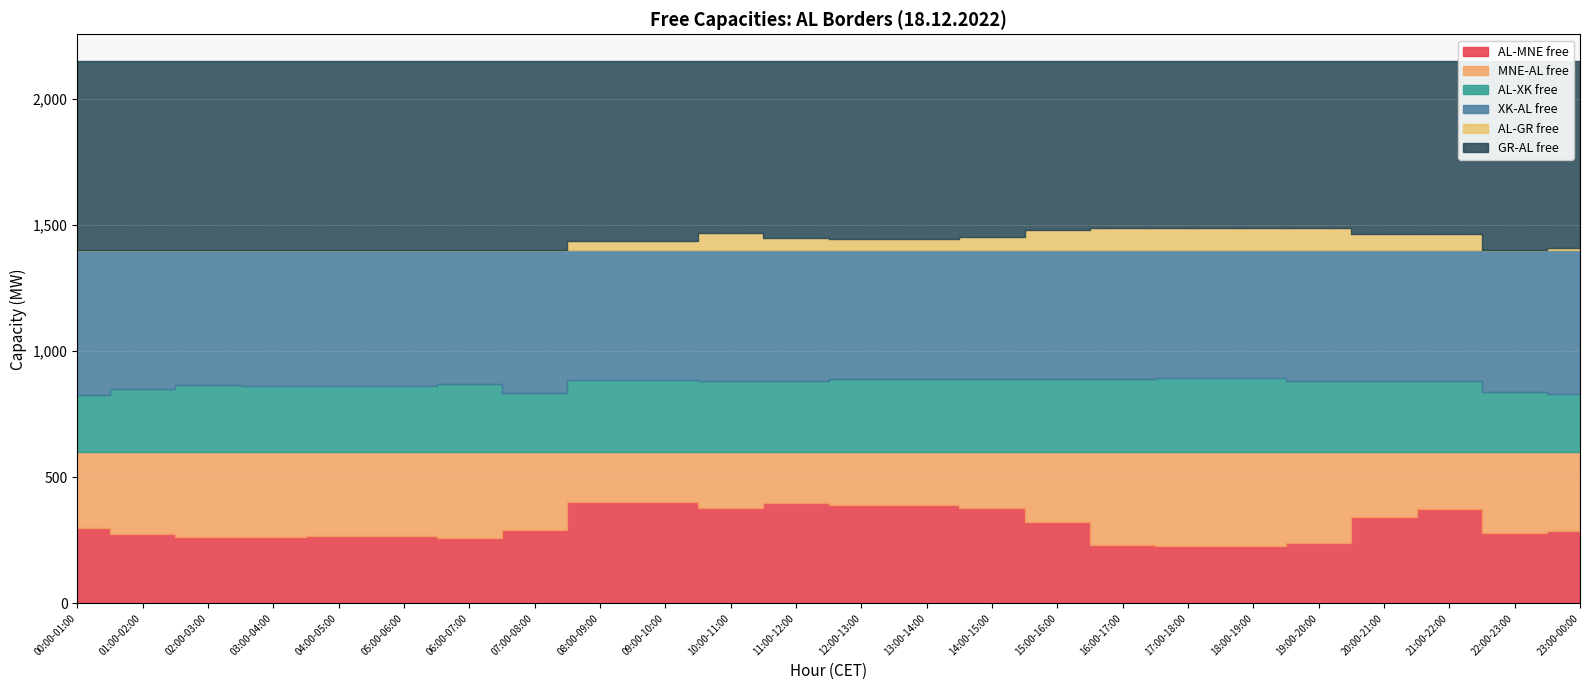

Which series has the largest range (max minus min)?

AL-MNE free